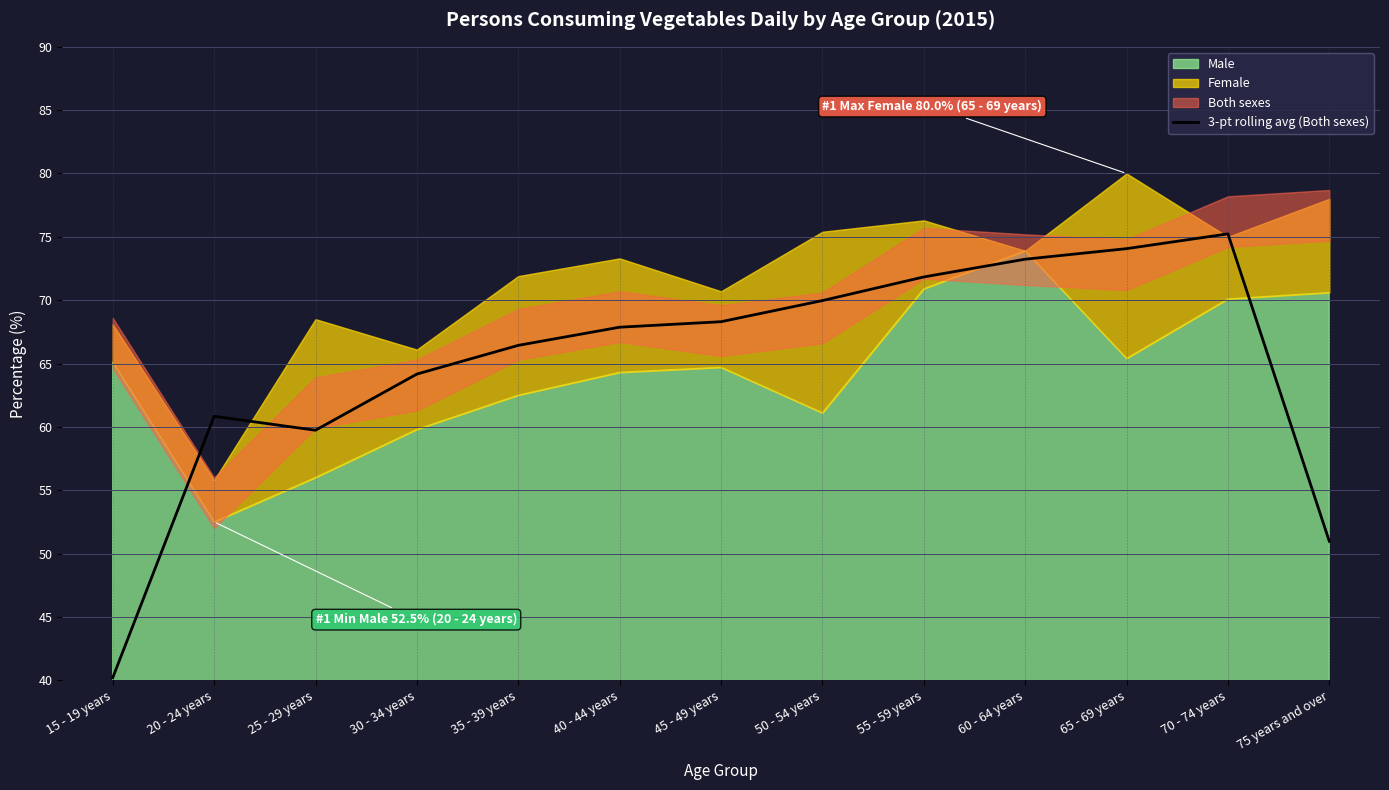

At which label does the data first exceed 67?

40 - 44 years